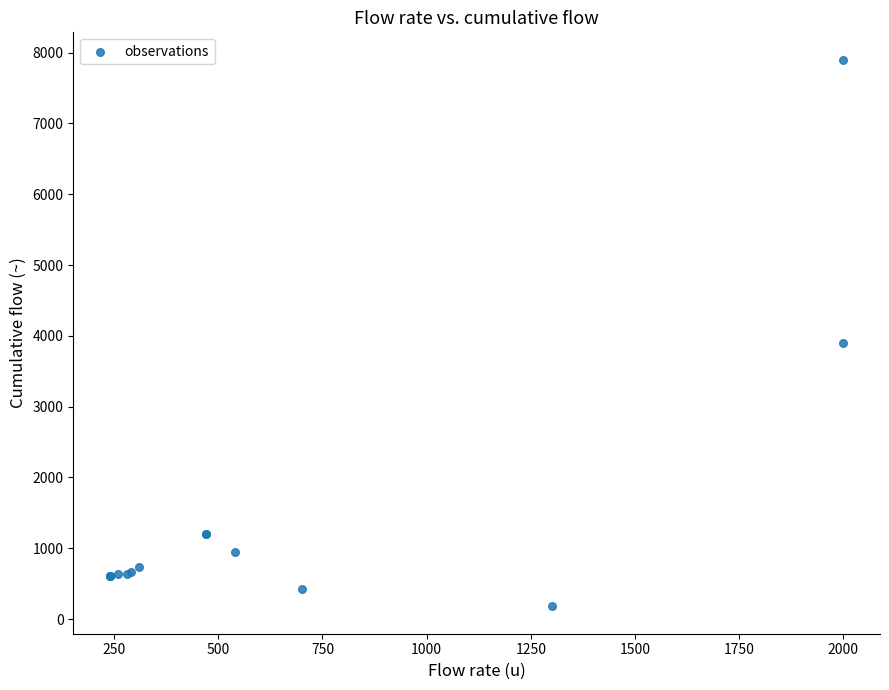

What Y value in the scatter plot is closest to 4040?

3900